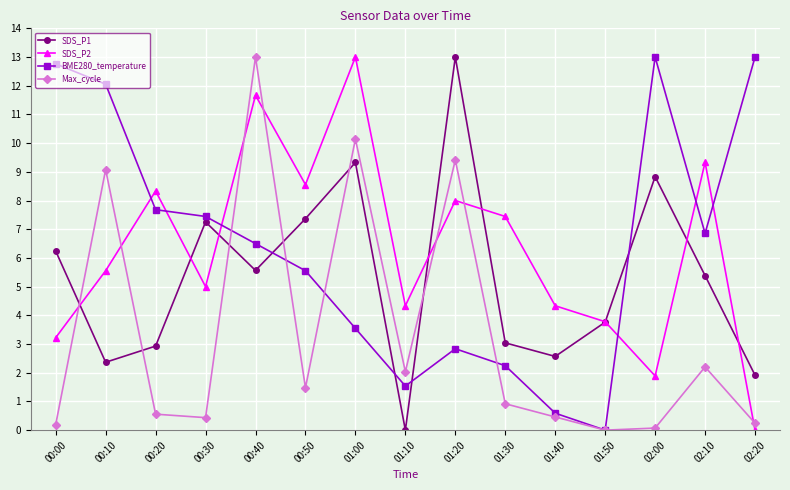

What is the value of the SDS_P2 point at the 10th from the left?

7.4